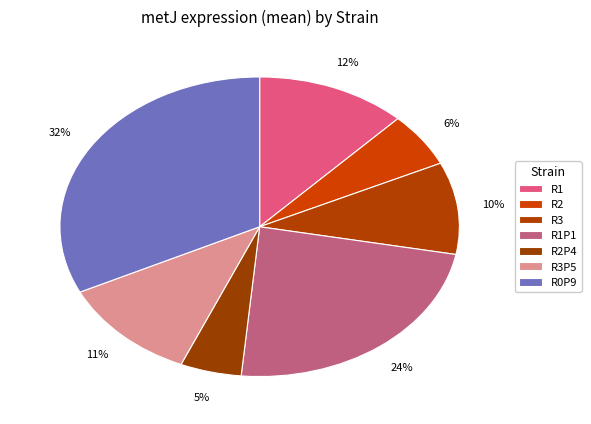

To the nearest percent, what is the difference between the R0P9 and R1 slice percentages?

20%